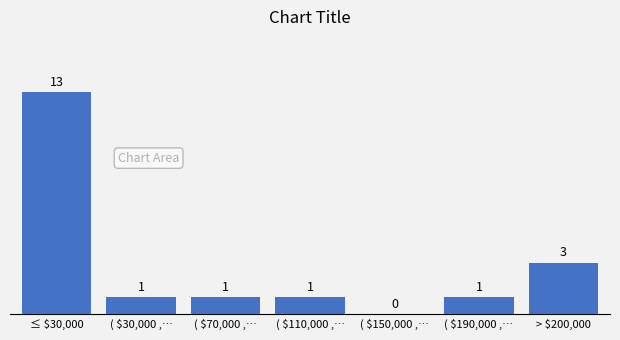

What is the maximum value shown in the chart?

13